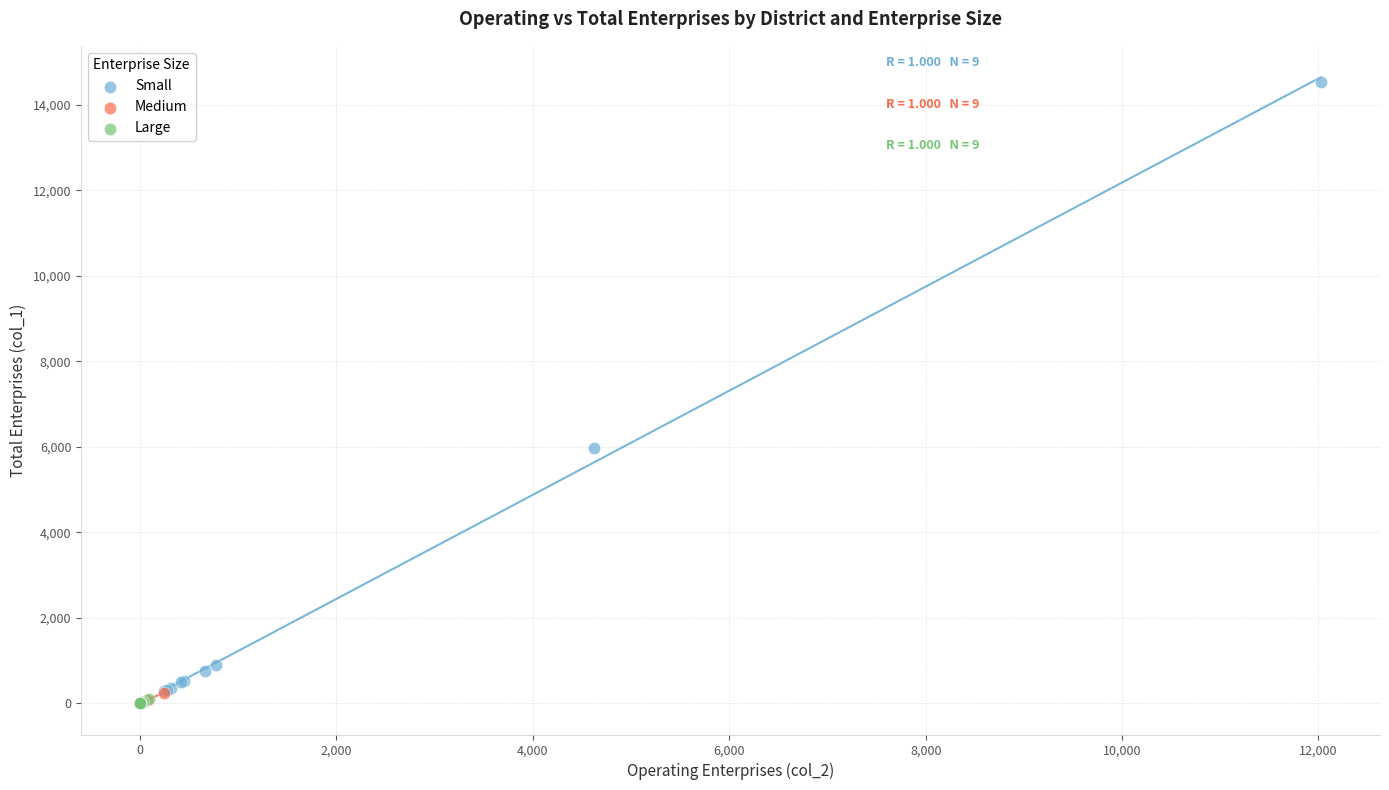

Which series has the largest Y range (max minus min)?

Small